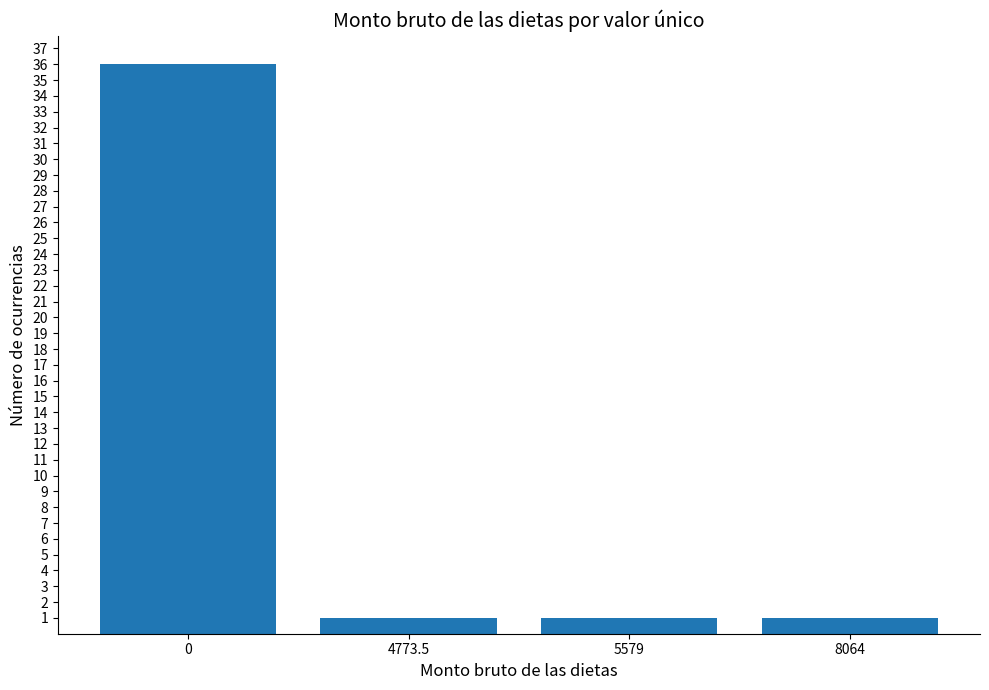

Approximately how many times larger is the value at 4773.5 compared to 5579?

1.0